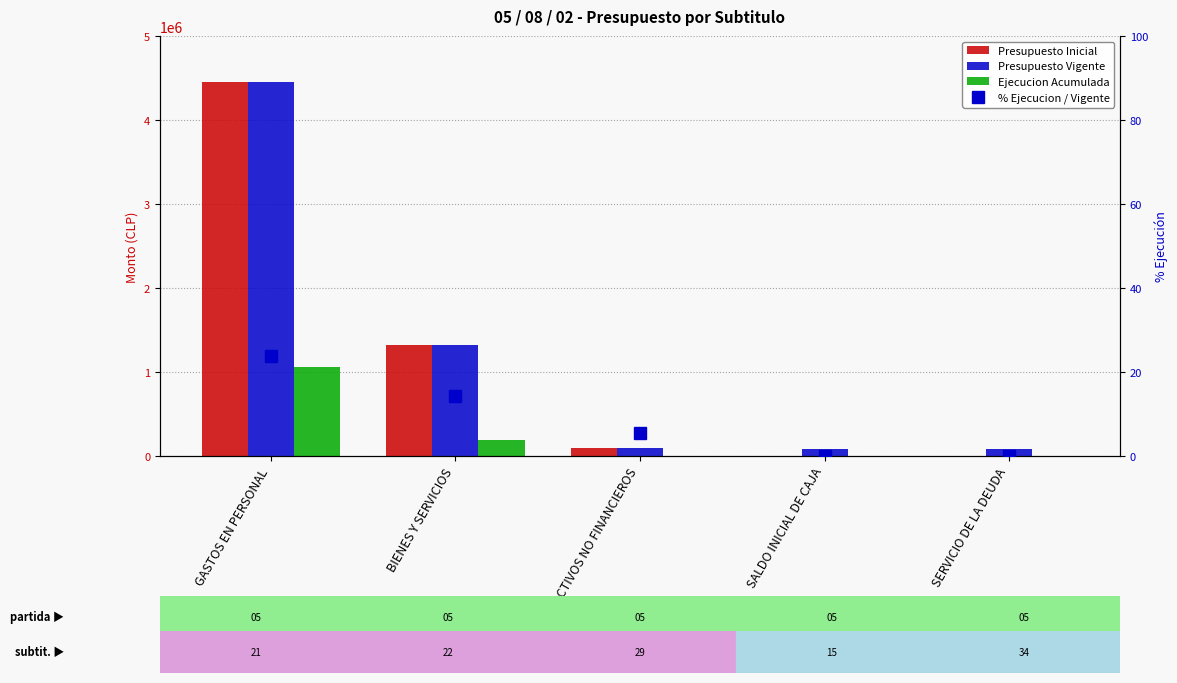

Which category has the highest value across all series?

GASTOS EN PERSONAL